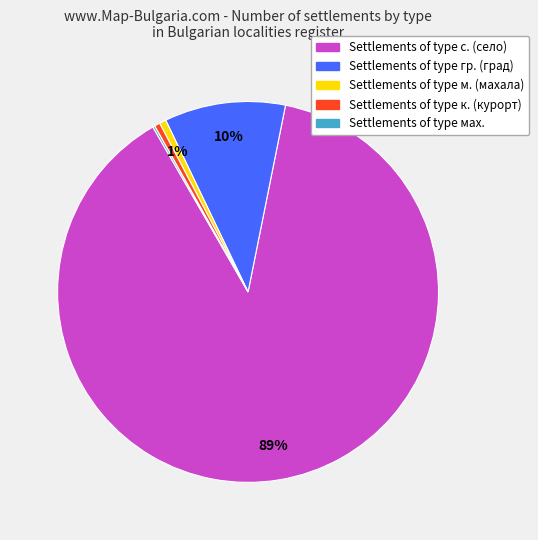

To the nearest percent, what is the average slice percentage?

20%